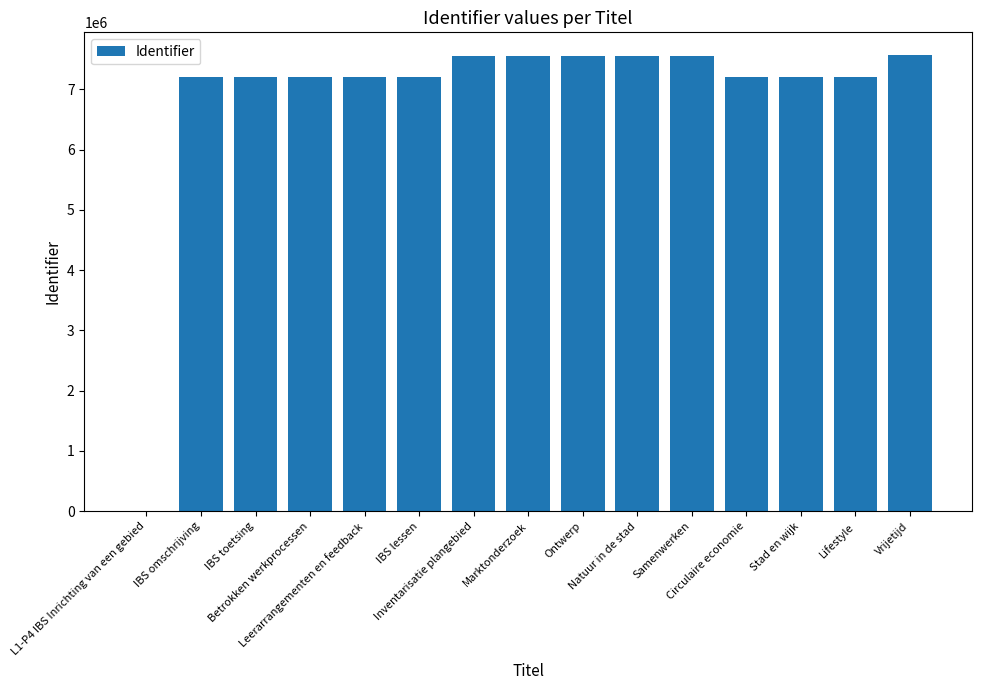

What is the maximum value shown in the chart?

7568051